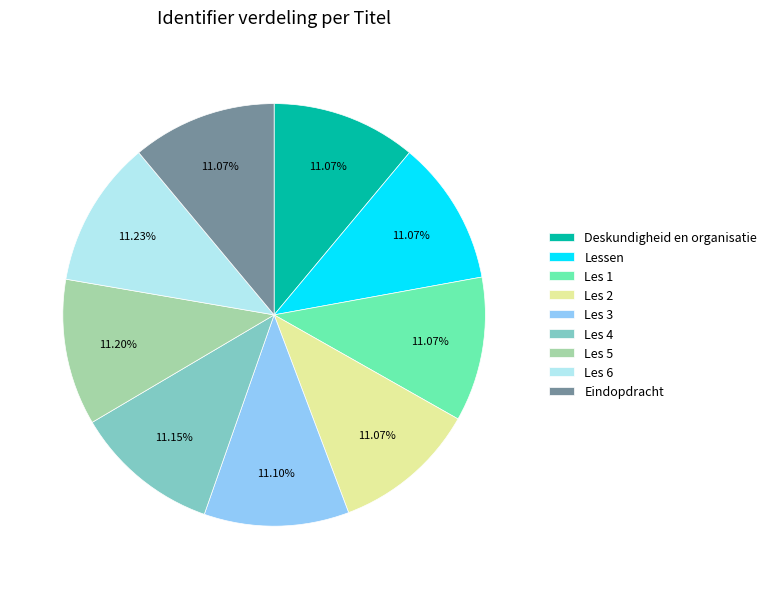

Do Lessen and Les 4 together represent more than half of the pie?

No